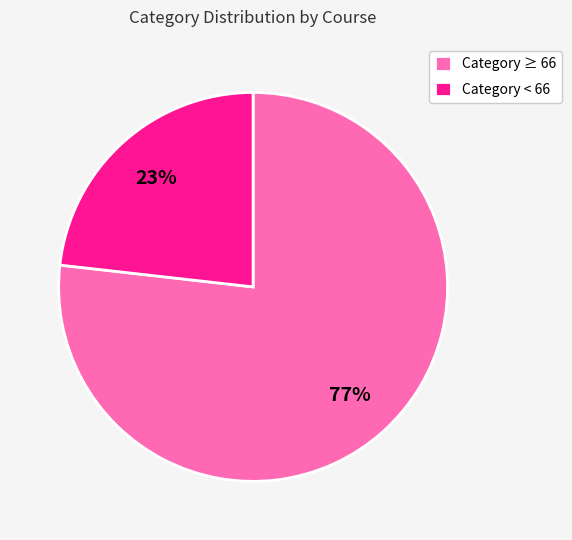

How many segments does this pie chart have?

2